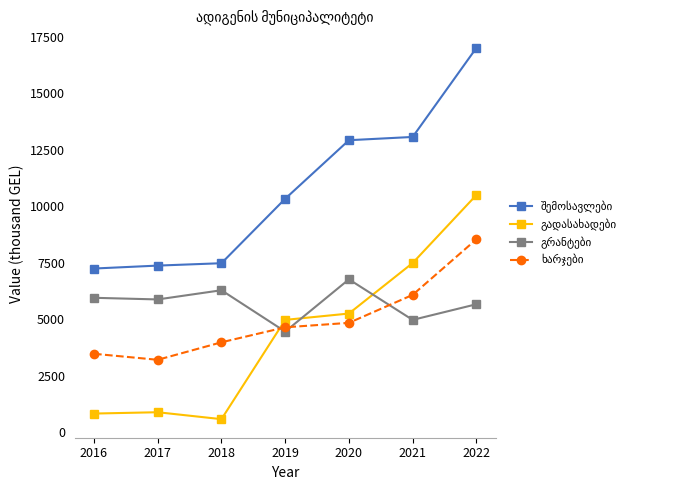

What is the difference between the highest and lowest values at 2021?

8090.9